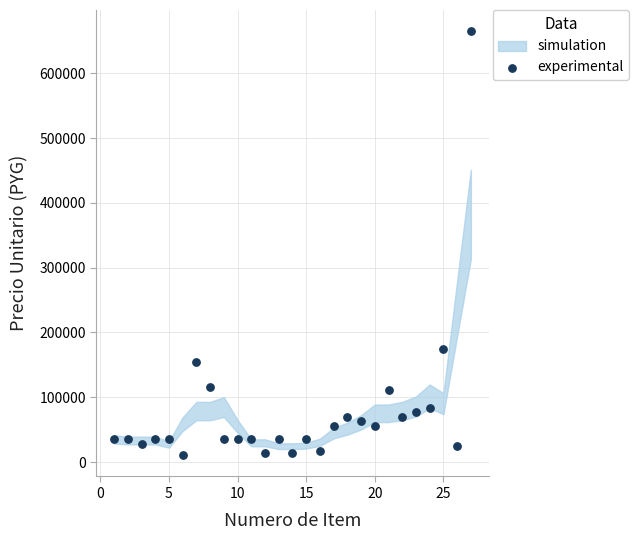

What is the range of X values (max minus min)?

26